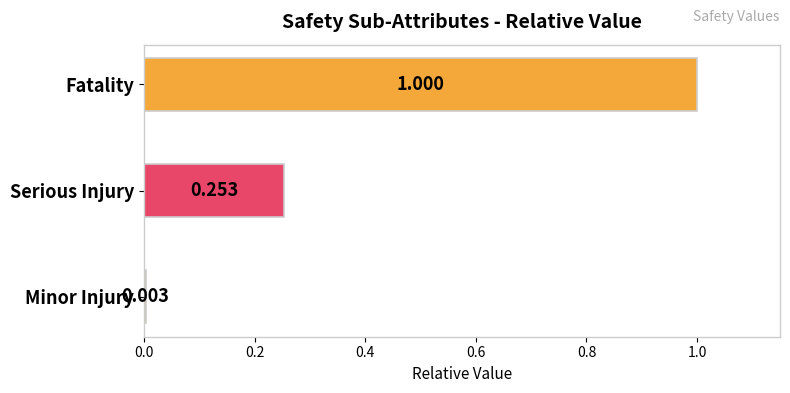

Between Fatality and Serious Injury, which is larger?

Fatality